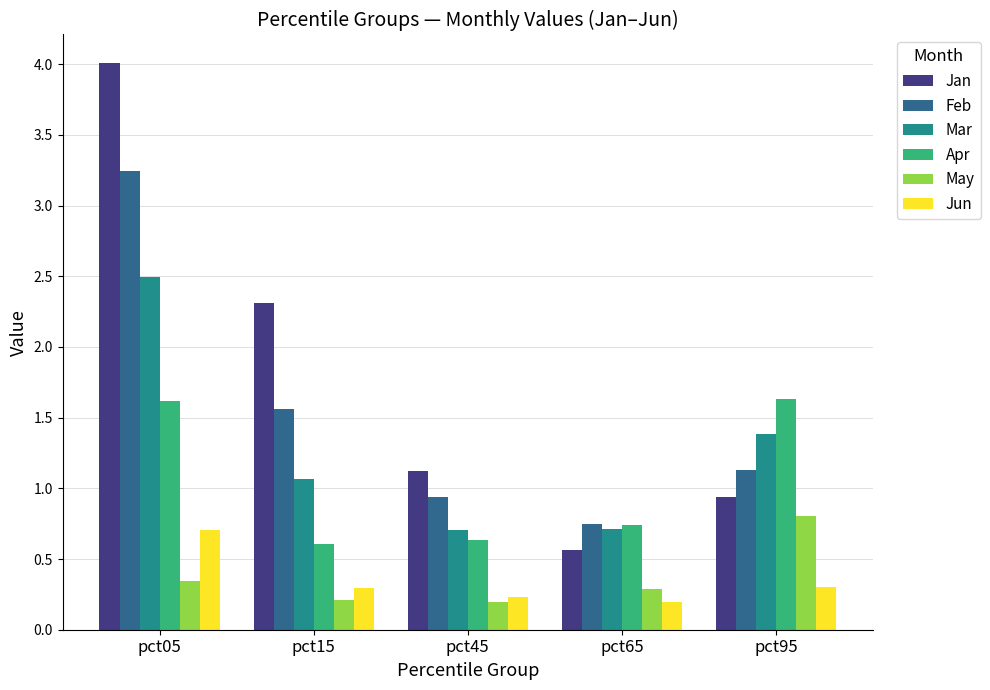

The Jan series shows 0.3 at pct45. True or false?

False